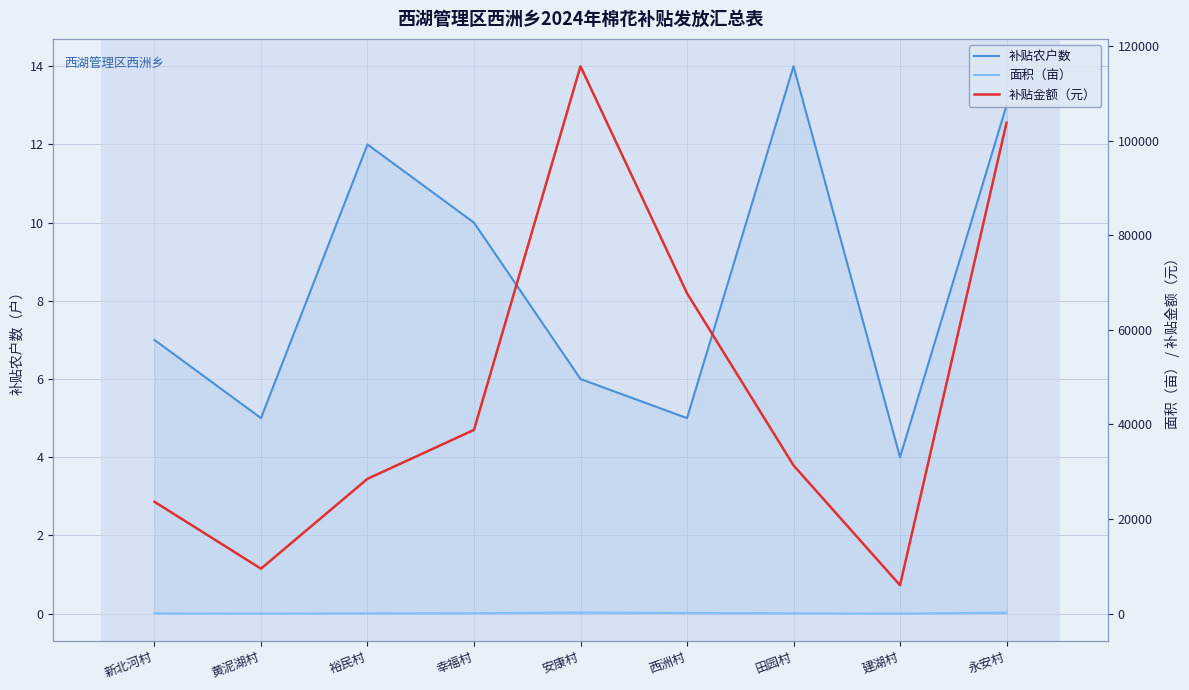

True or false: 补贴金额（元） has more than 0 interior local peaks.

True